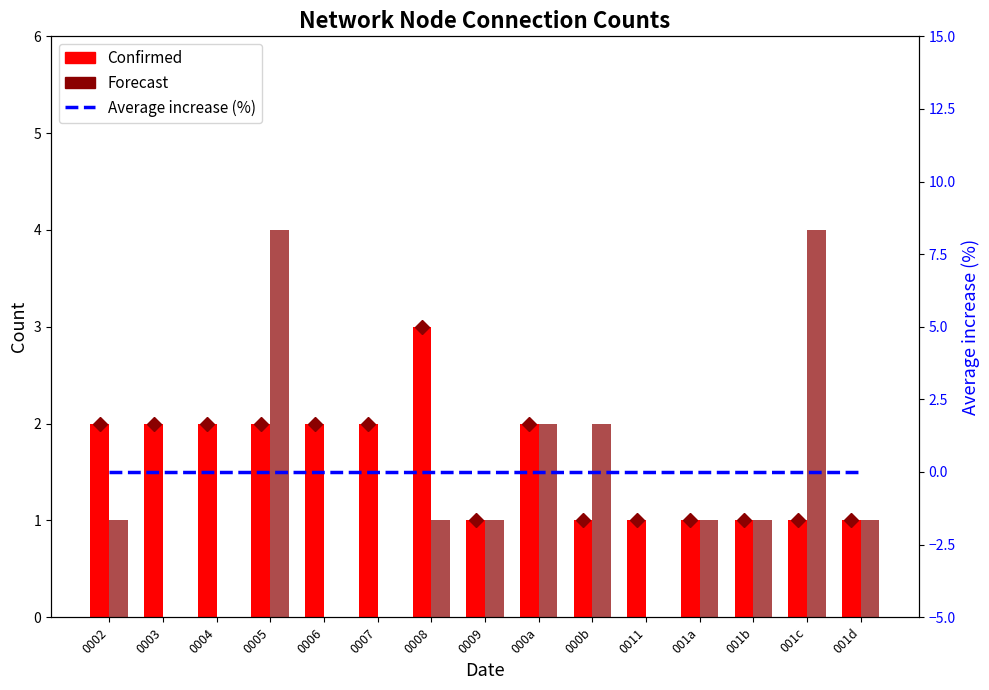

At which label is Forecast closest to 2?

000a